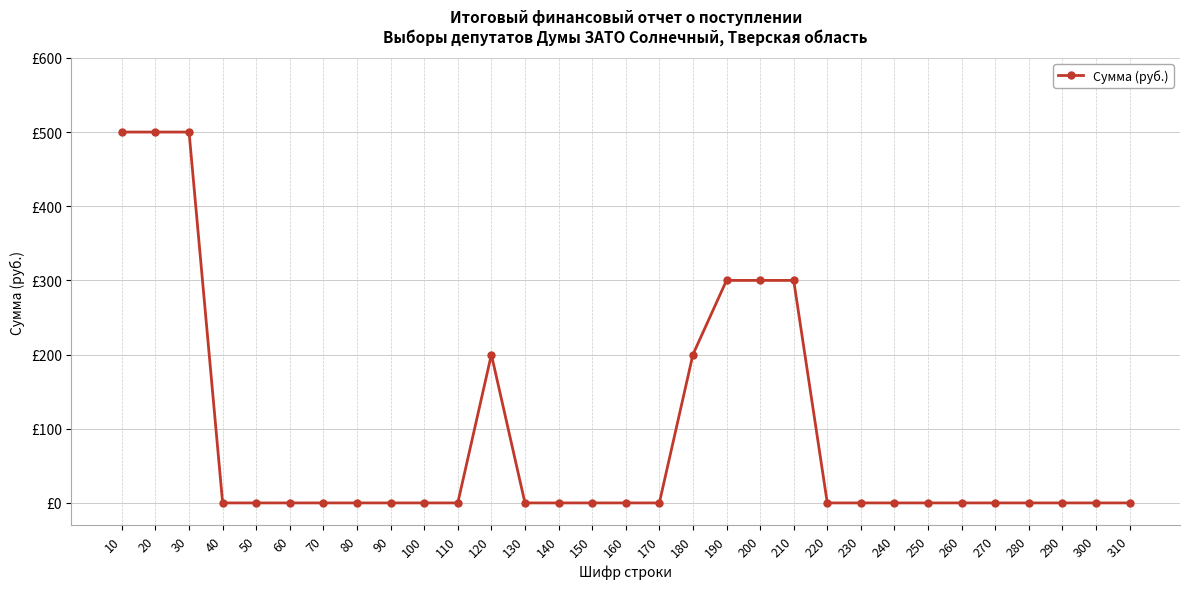

Does the chart have visible grid lines?

Yes